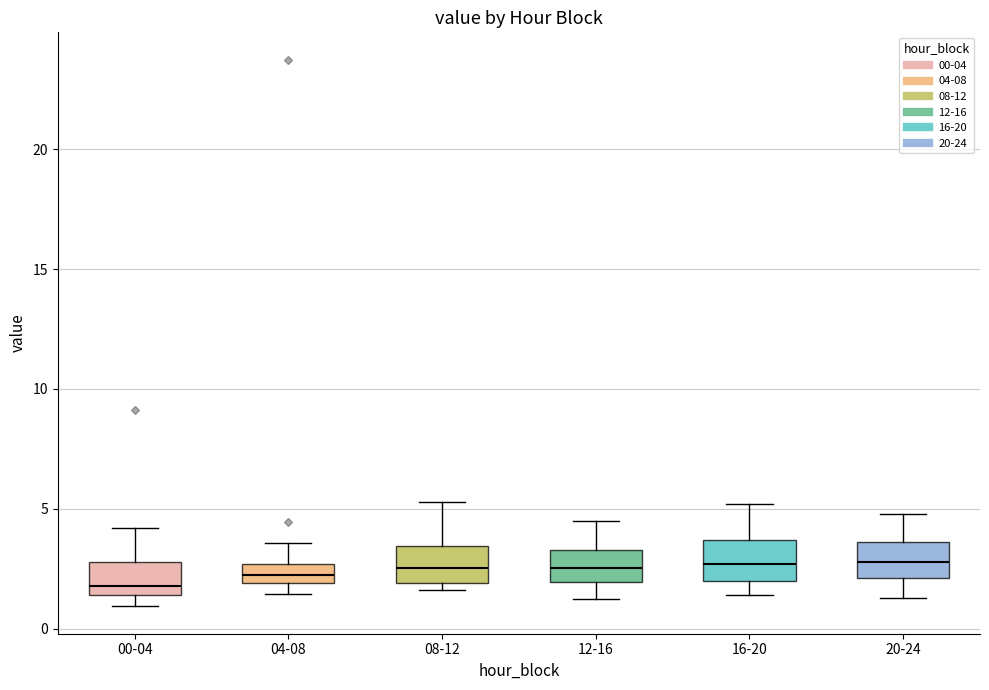

Reading left to right, read every box against the y-axis: the position of its median line, the range the box covers, and the ends of its whiskers. The values are not printed on the chart, so give them approximately, as read against the axis.

00-04: median 2.0, box 1.5 to 3.0, whiskers 1.0 to 4.0
04-08: median 2.0 (inside the box), box 2.0 to 2.5, whiskers 1.5 to 3.5
08-12: median 2.5, box 2.0 to 3.5, whiskers 1.5 to 5.5
12-16: median 2.5, box 2.0 to 3.5, whiskers 1.5 to 4.5
16-20: median 2.5, box 2.0 to 3.5, whiskers 1.5 to 5.0
20-24: median 3.0, box 2.0 to 3.5, whiskers 1.5 to 5.0